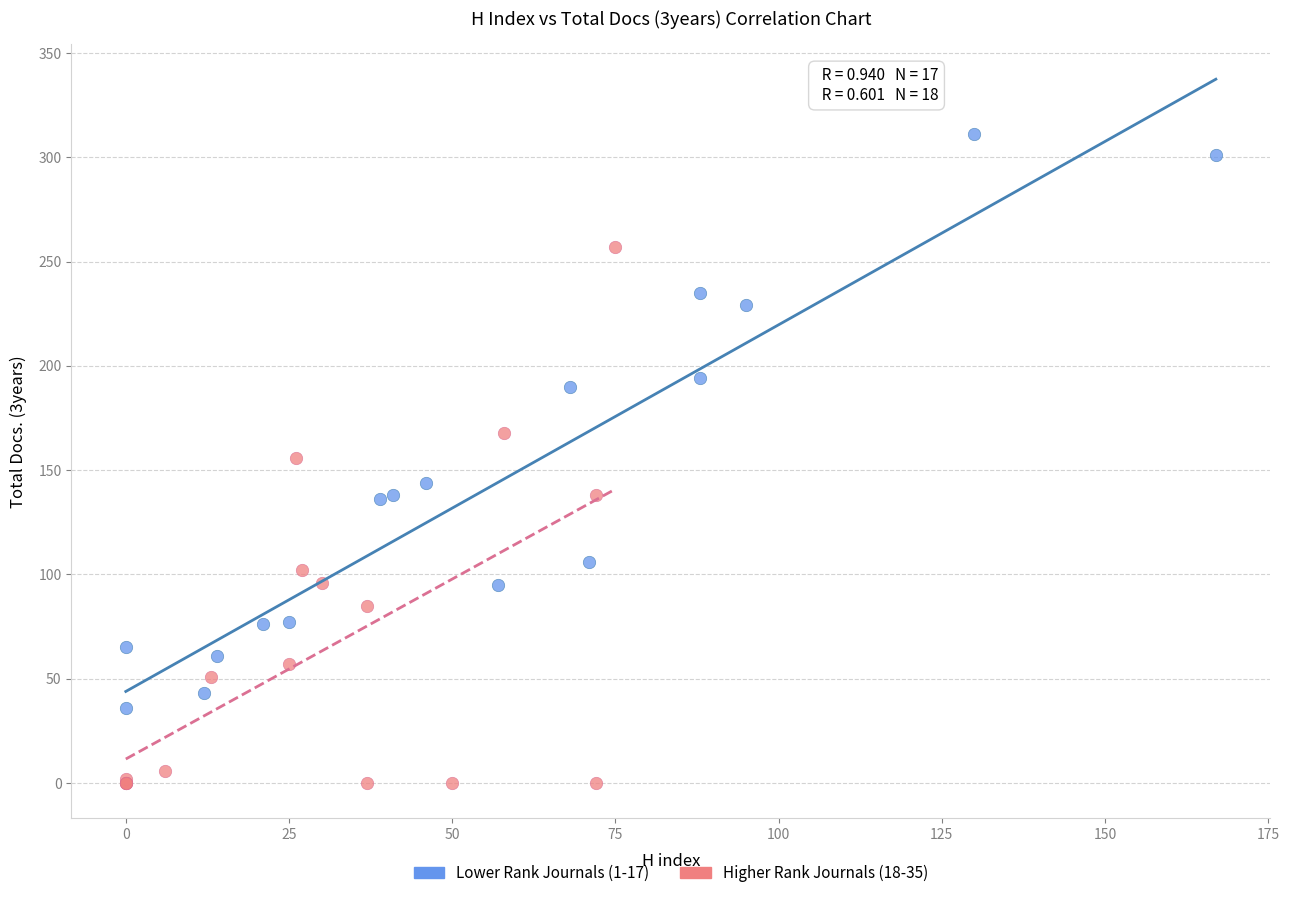

Which series contains the lowest Y value?

Higher Rank Journals (18-35)